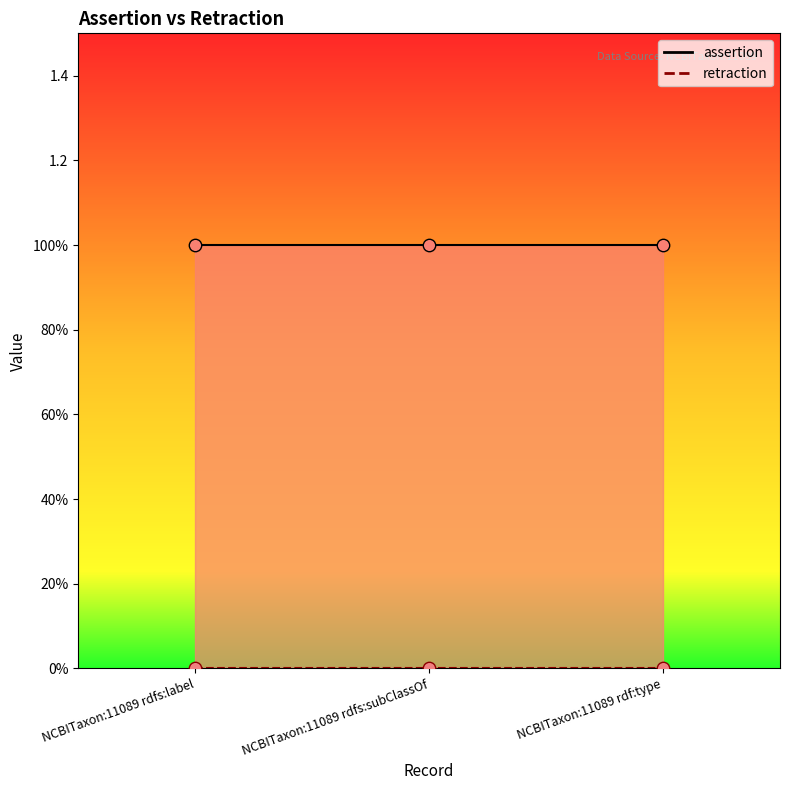

Which series has the largest total across all categories?

assertion